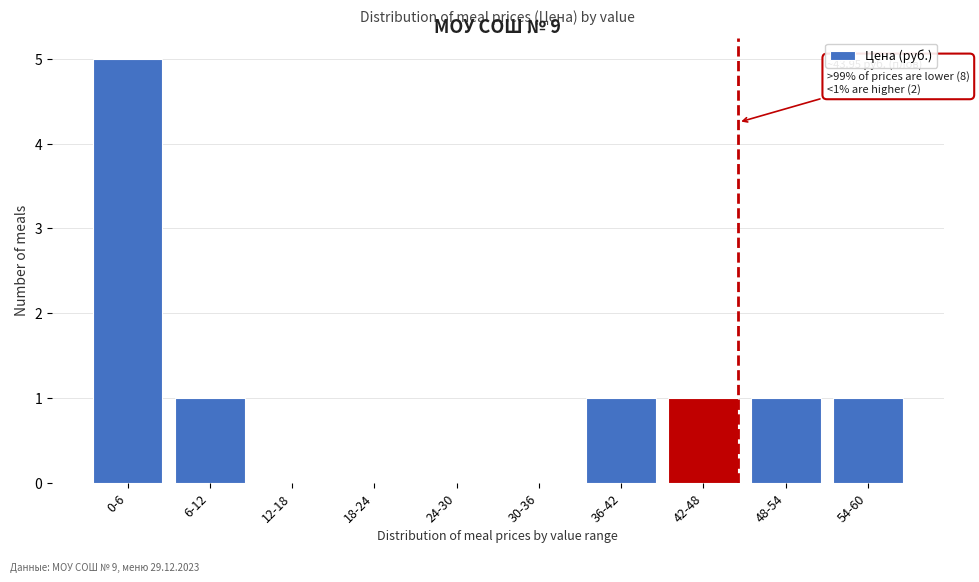

Reading left to right, transcribe all the data shown in this chart.

0-6=5	6-12=1	12-18=0	18-24=0	24-30=0	30-36=0	36-42=1	42-48=1	48-54=1	54-60=1